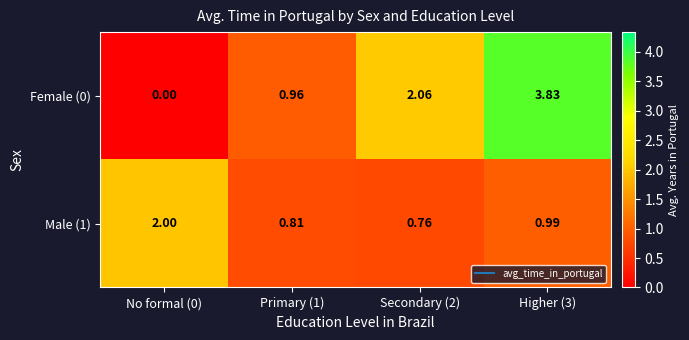

Is the value of Female (0) at Primary (1) greater than the value of Male (1) at Higher (3)?

No